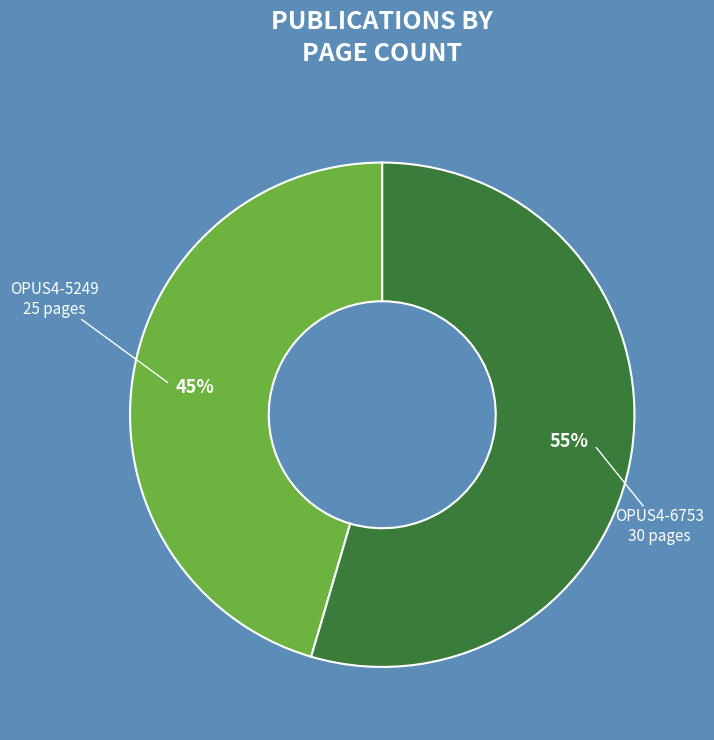

To the nearest percent, what is the average slice percentage?

50%